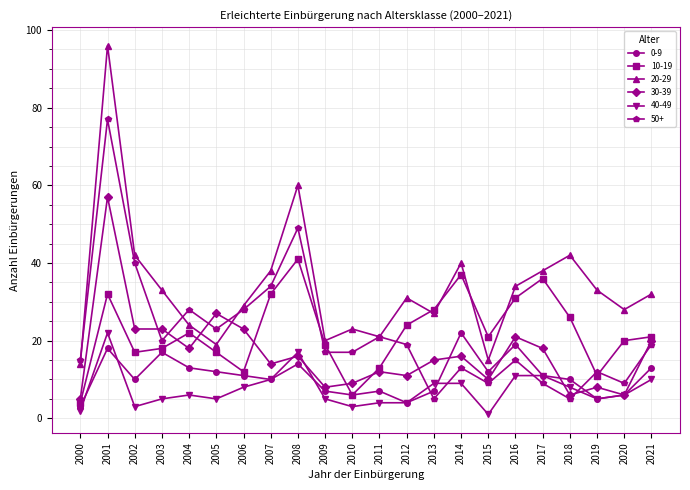

At which category does the chart reach its peak across all series?

2001